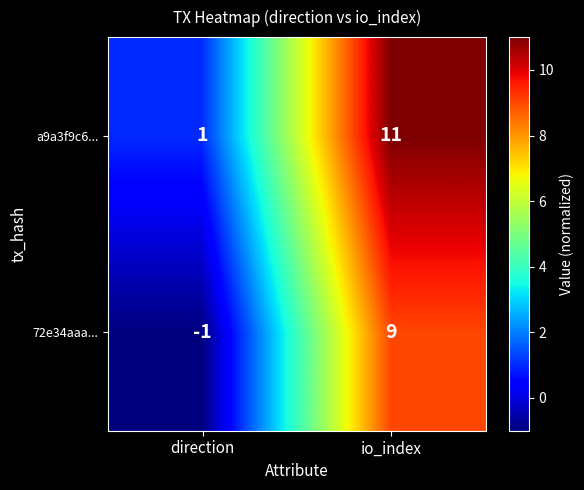

How many data points does each series have?

2